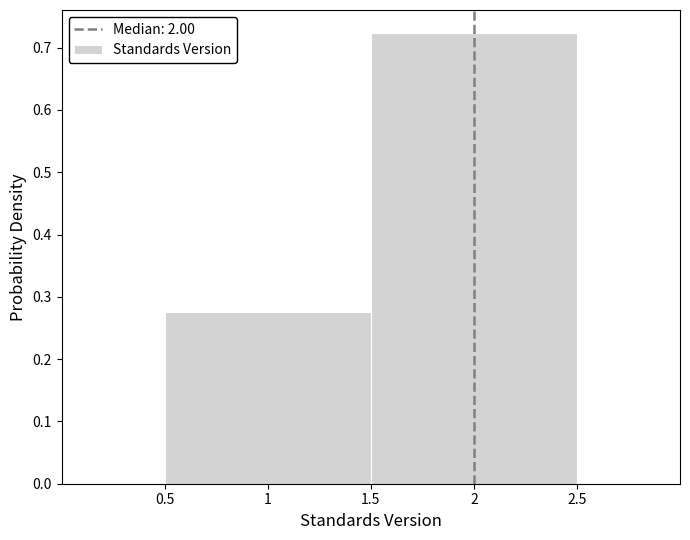

Reading left to right, list every bar in this chart as the range it spans on the x-axis followed by its height. The values are not printed on the chart, so give them approximately, as read against the axis.

0.5 to 1.5: 0.28
1.5 to 2.5: 0.72